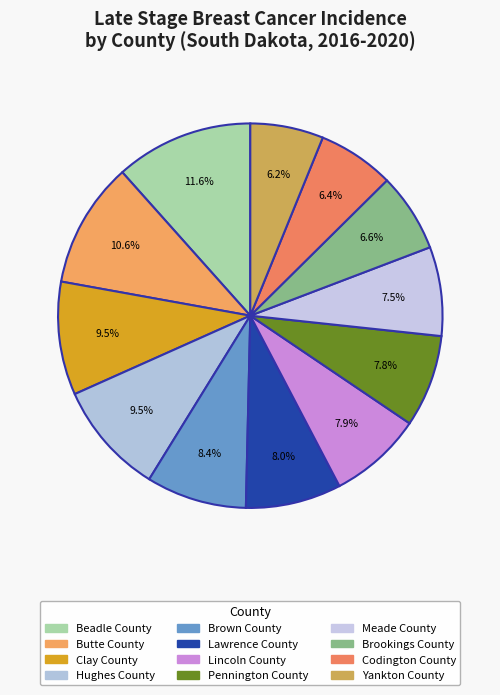

What percentage is the Pennington County slice, to the nearest percent?

8%